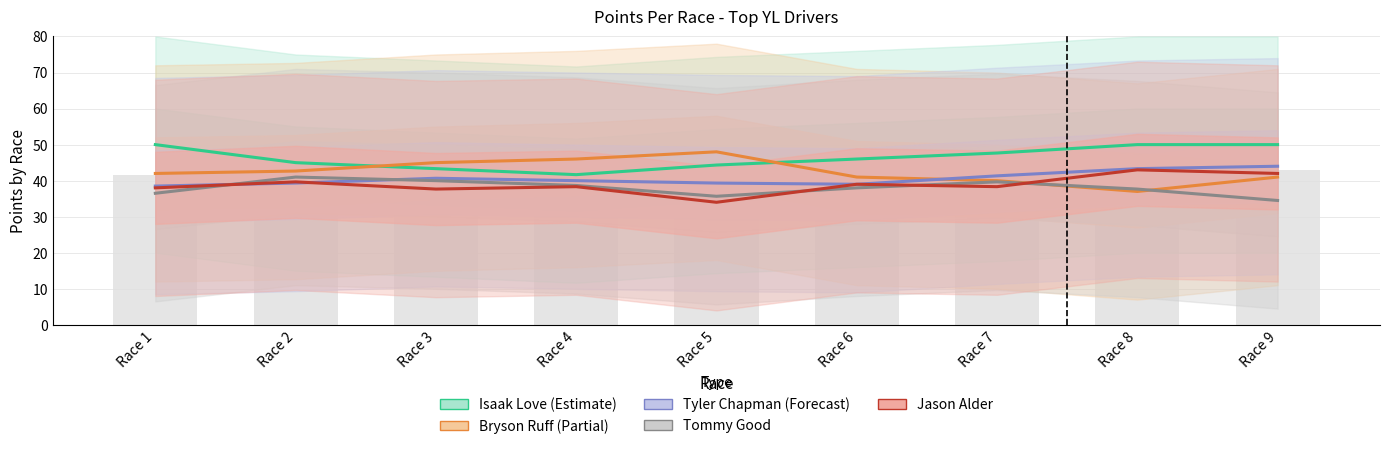

What is the total value across all series at Race 2?

207.7